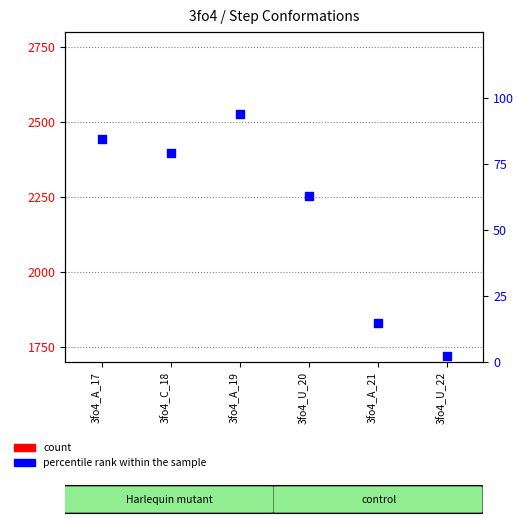

Which series reaches the minimum Y coordinate?

percentile rank within the sample